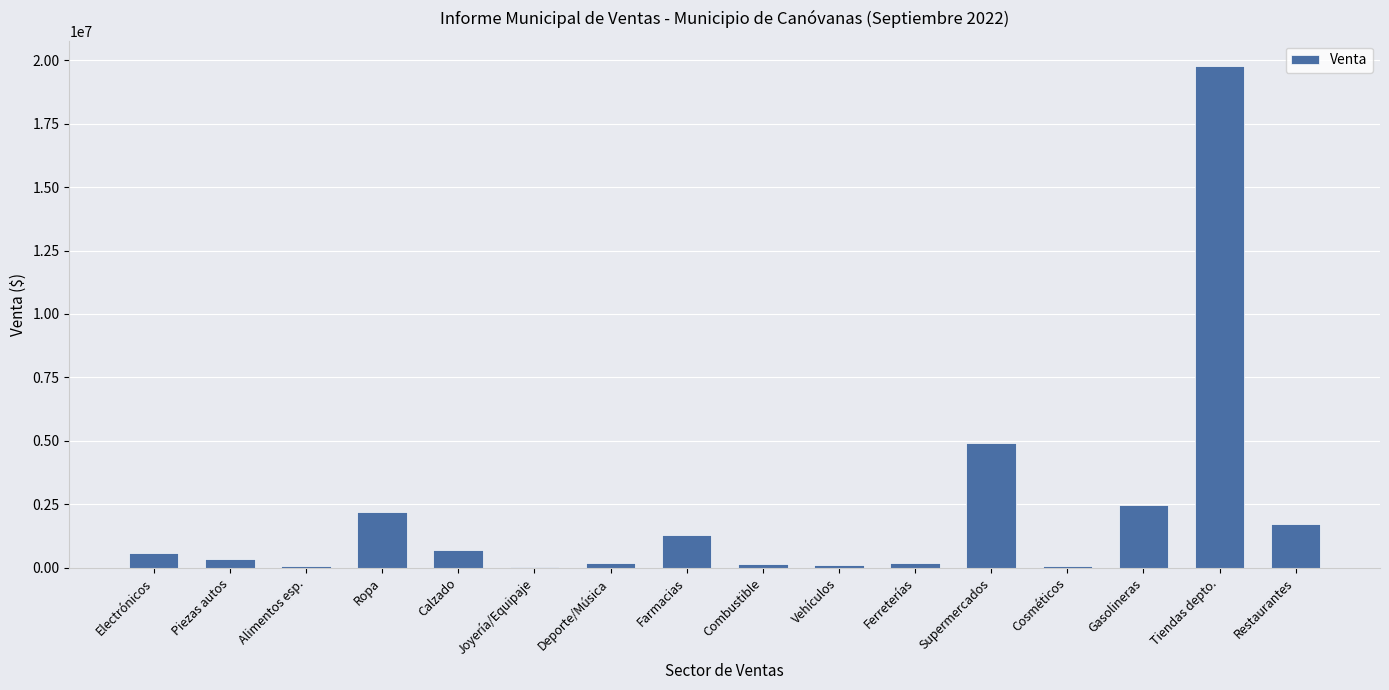

Is it true that the value at Ropa is 2181166.6?

True